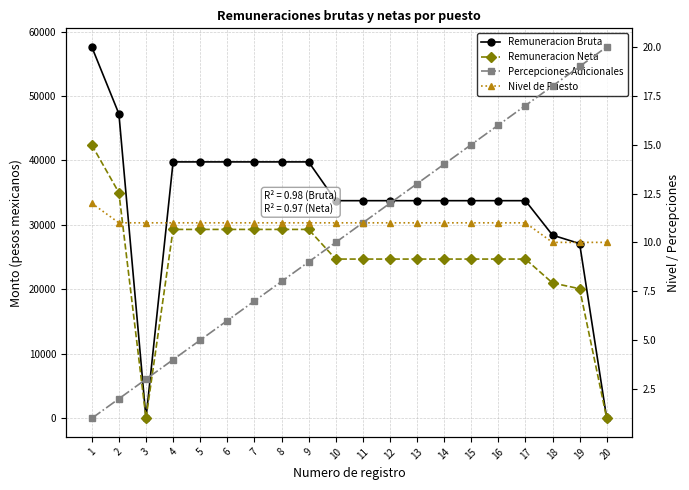

What is the difference between the second highest and minimum values in the Nivel de Puesto series?

1.0